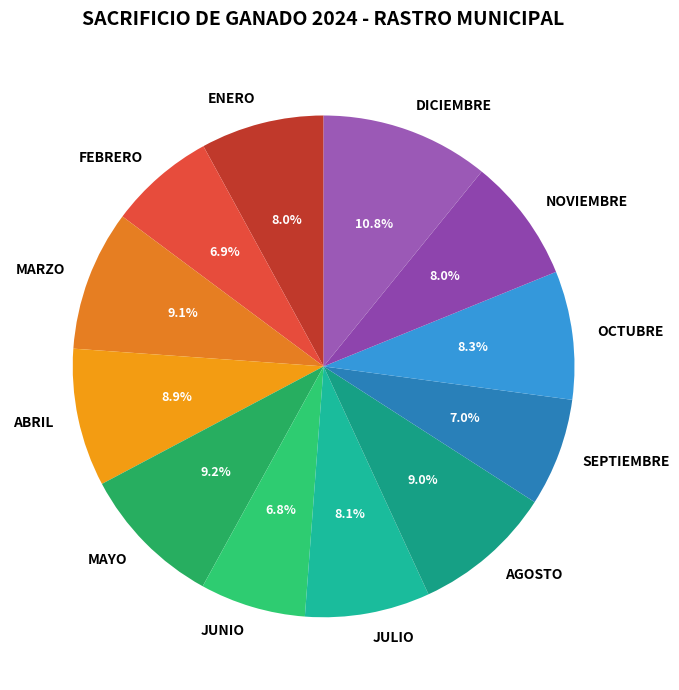

Is there any slice that represents more than half of the pie?

No